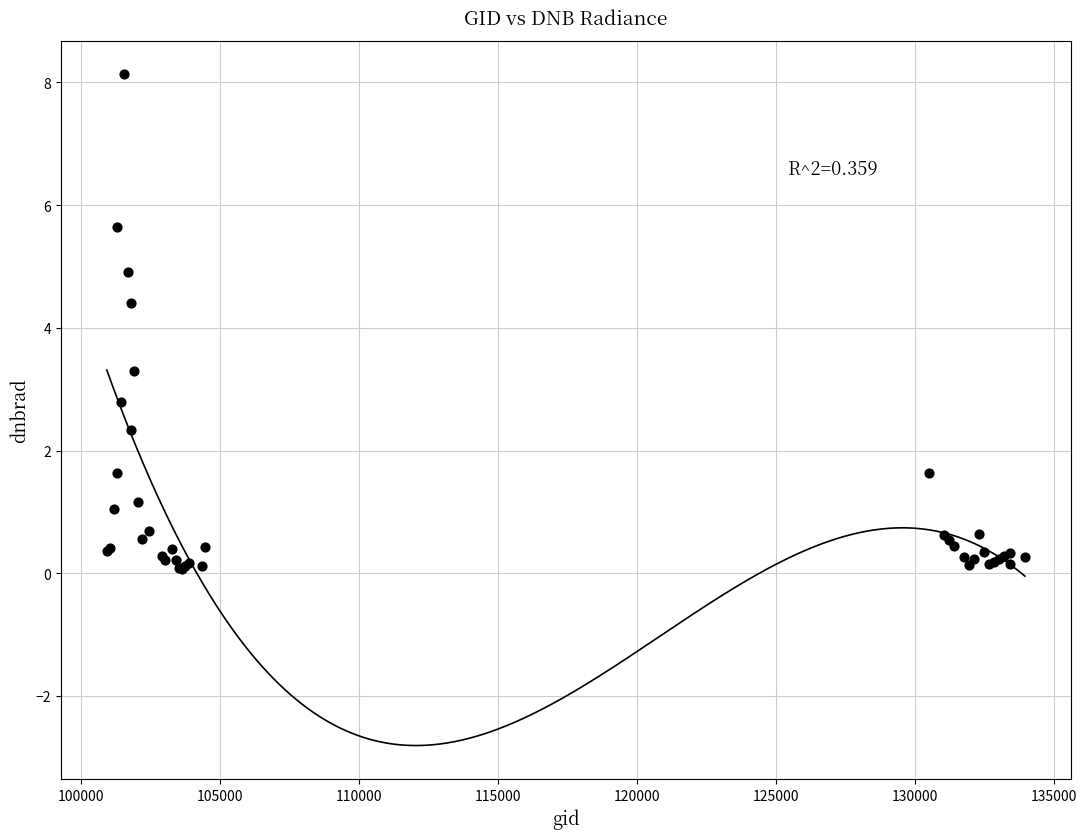

What Y value in the scatter plot is closest to 4?

4.4